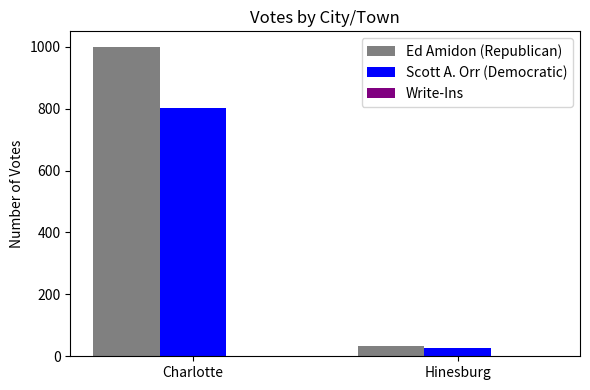

What is the difference between the Scott A. Orr (Democratic) values at Charlotte and Hinesburg?

774